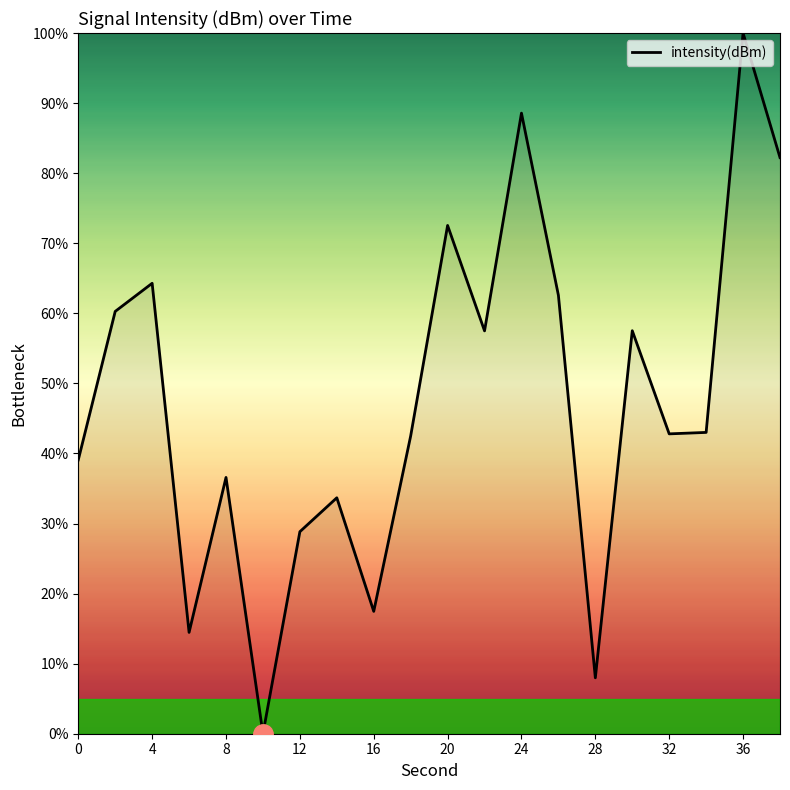

What is the maximum value shown in the chart?

100.0